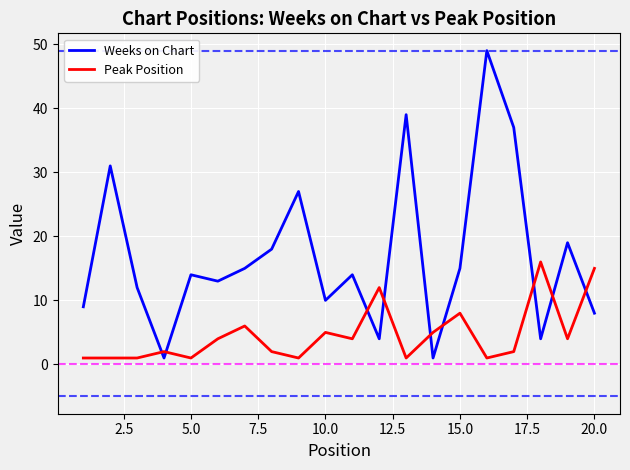

List the series in order of their peak value, highest first.

Weeks on Chart, Peak Position